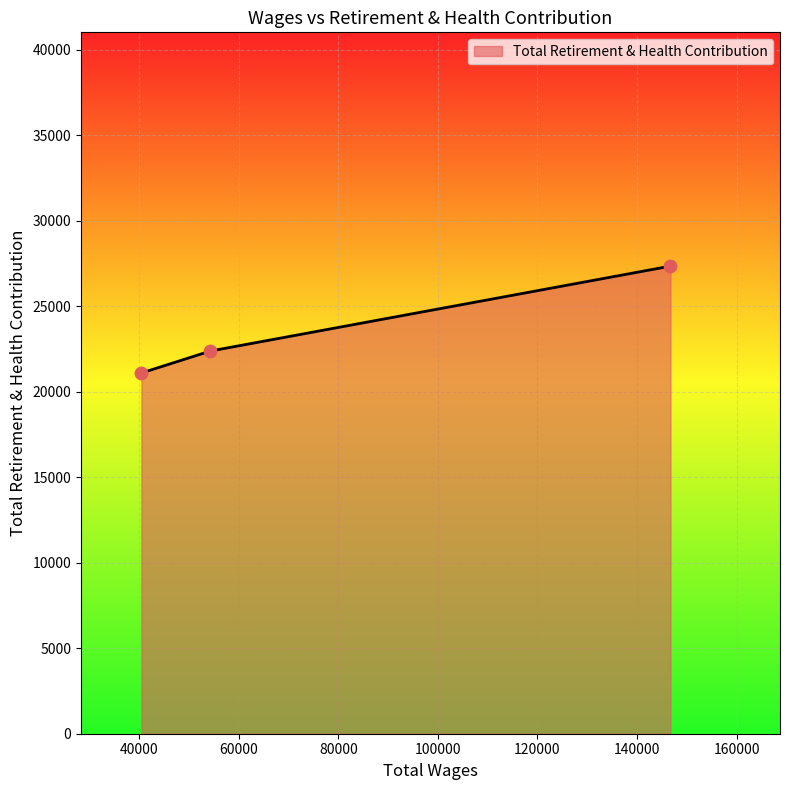

What is the smallest value displayed?

21093